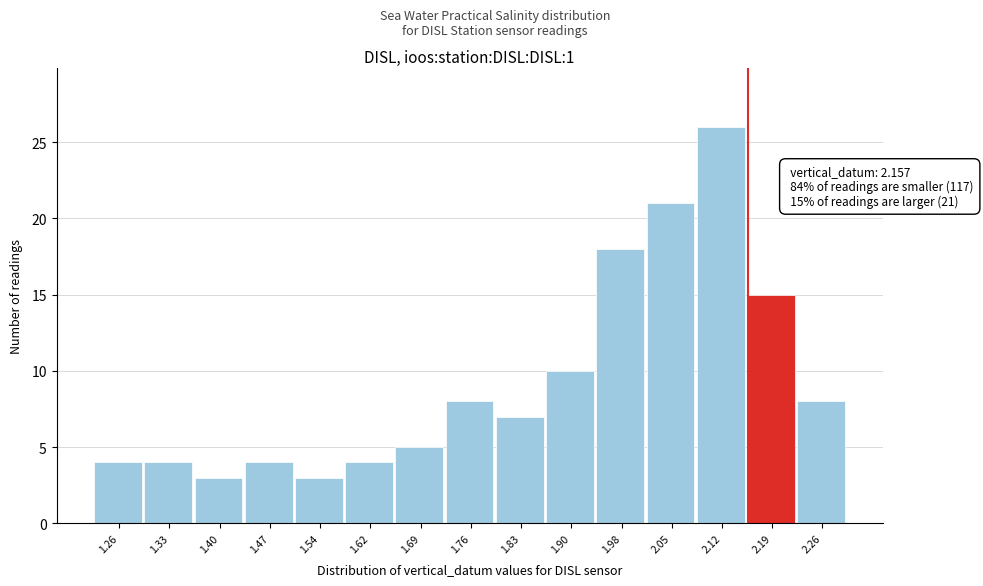

Which range on the x-axis has the tallest bar?

2.084 to 2.156